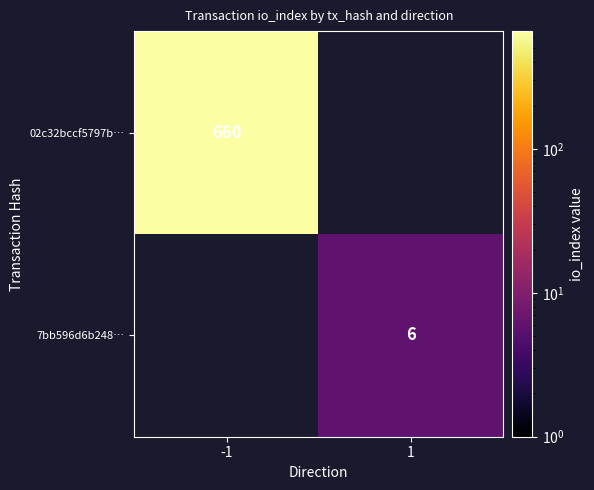

True or false: 7bb596d6b248… has a value of 8.2 at 1.

False